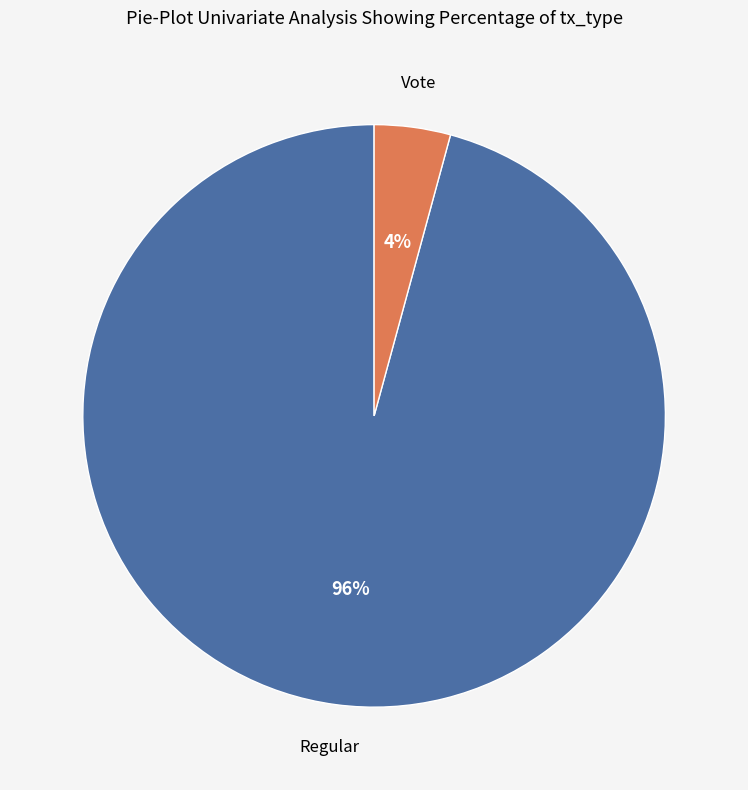

Count the number of slices in the pie.

2